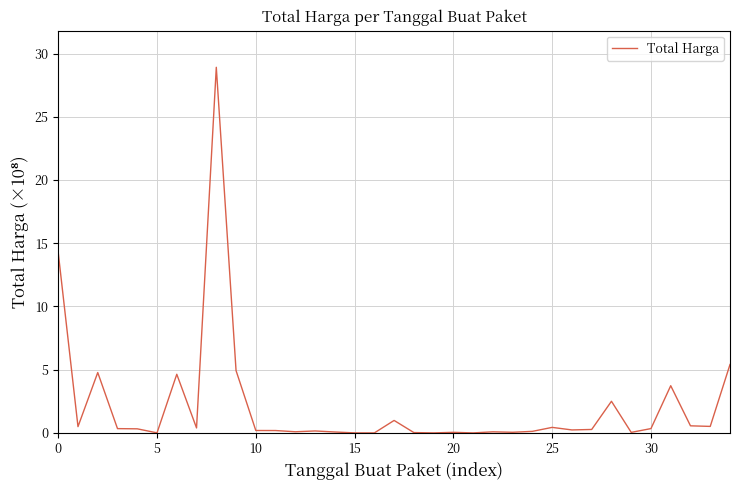

What is the maximum value shown in the chart?

28.9